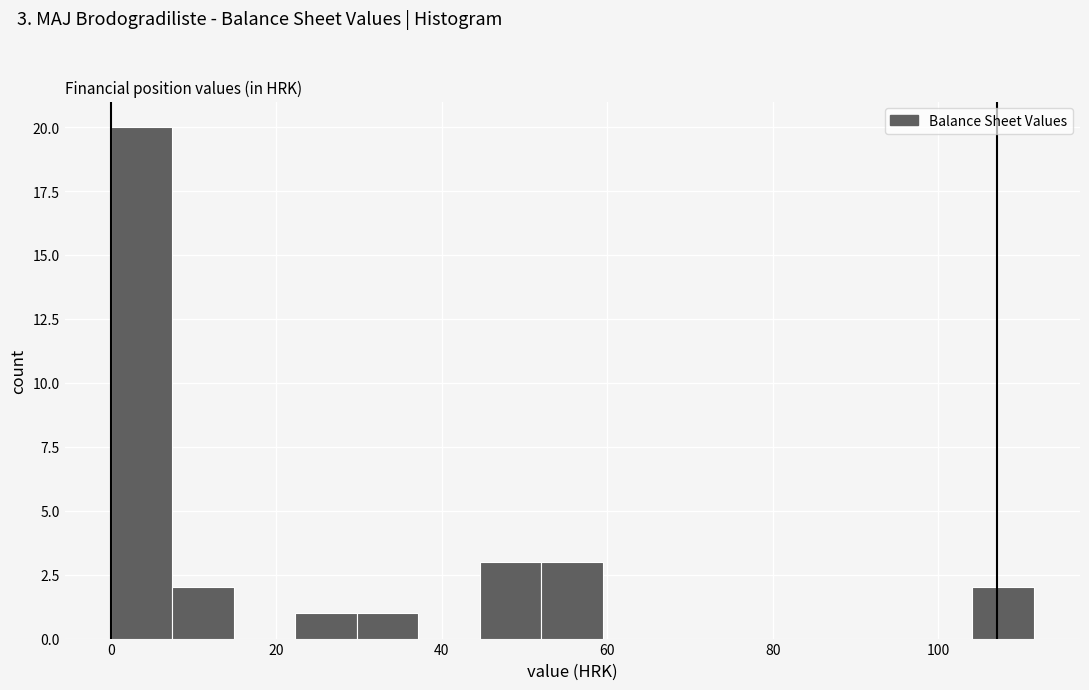

Around what value on the x-axis is the tallest bar? Give the approximate position of its centre, as read against the axis.

4